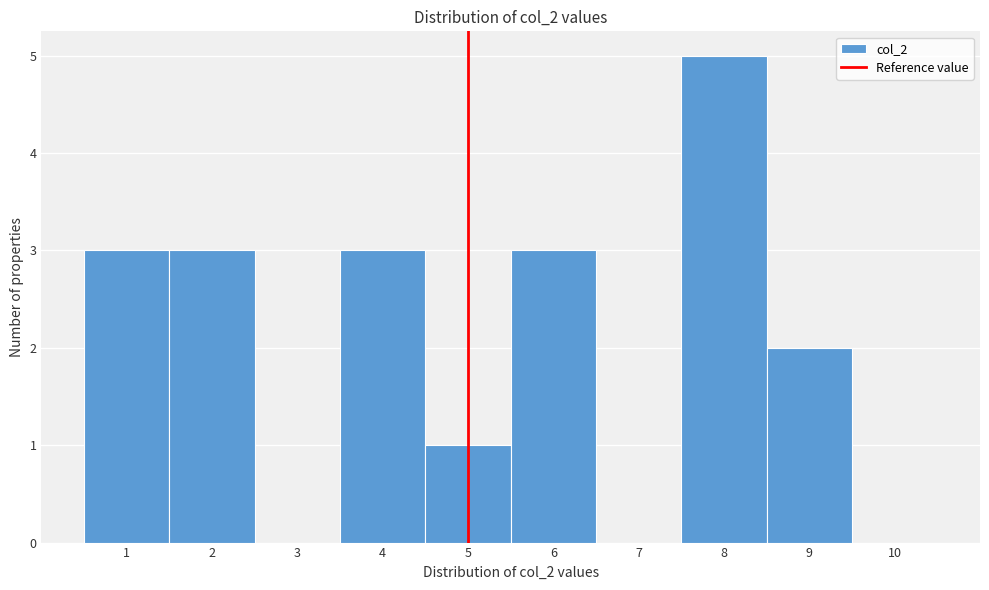

Reading left to right, transcribe this chart: for each bar, give the range it covers on the x-axis and its height. The values are not printed on the chart, so give them approximately, as read against the axis.

0.5 to 1.5: 3
1.5 to 2.5: 3
2.5 to 3.5: 0
3.5 to 4.5: 3
4.5 to 5.5: 1
5.5 to 6.5: 3
6.5 to 7.5: 0
7.5 to 8.5: 5
8.5 to 9.5: 2
9.5 to 10.5: 0